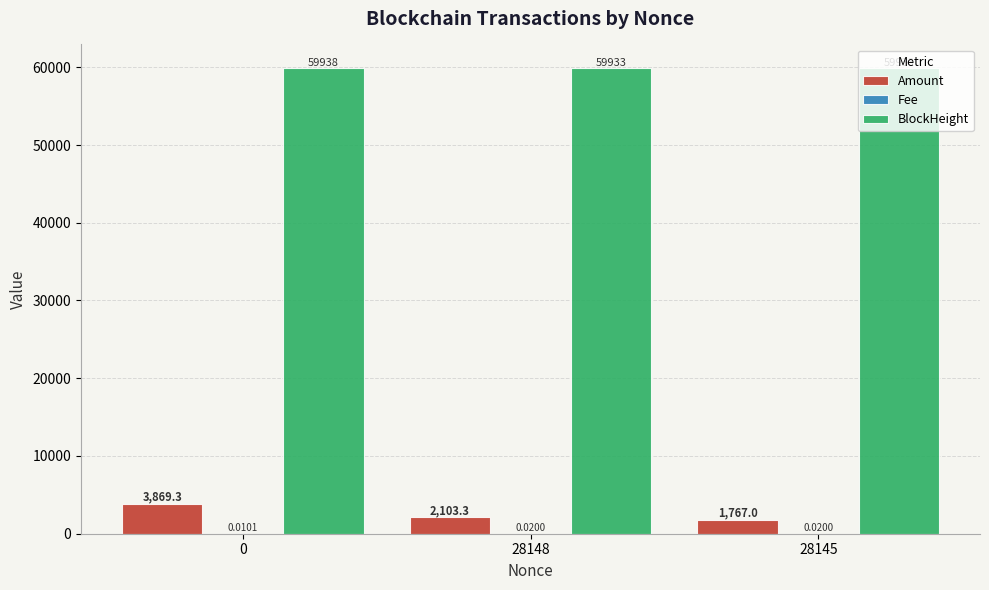

What is the highest value of the Amount series?

3869.3